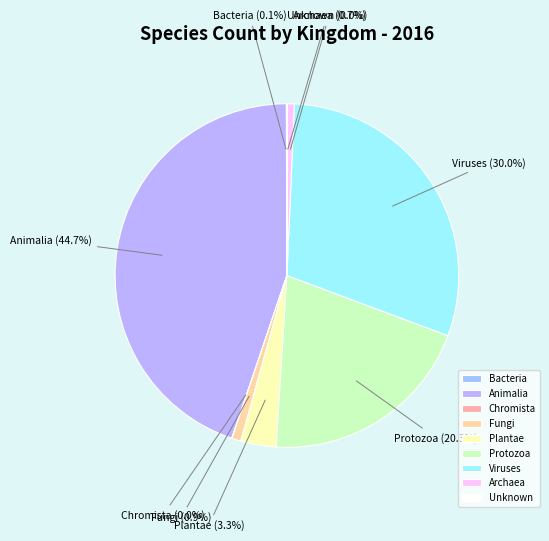

What is the largest slice in the pie chart?

Animalia